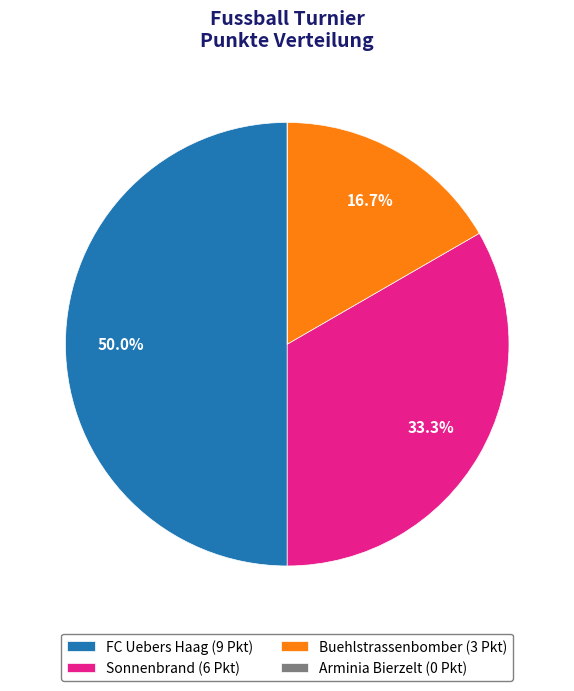

What percentage is NOT represented by Buehlstrassenbomber (3 Pkt)?

83.3%